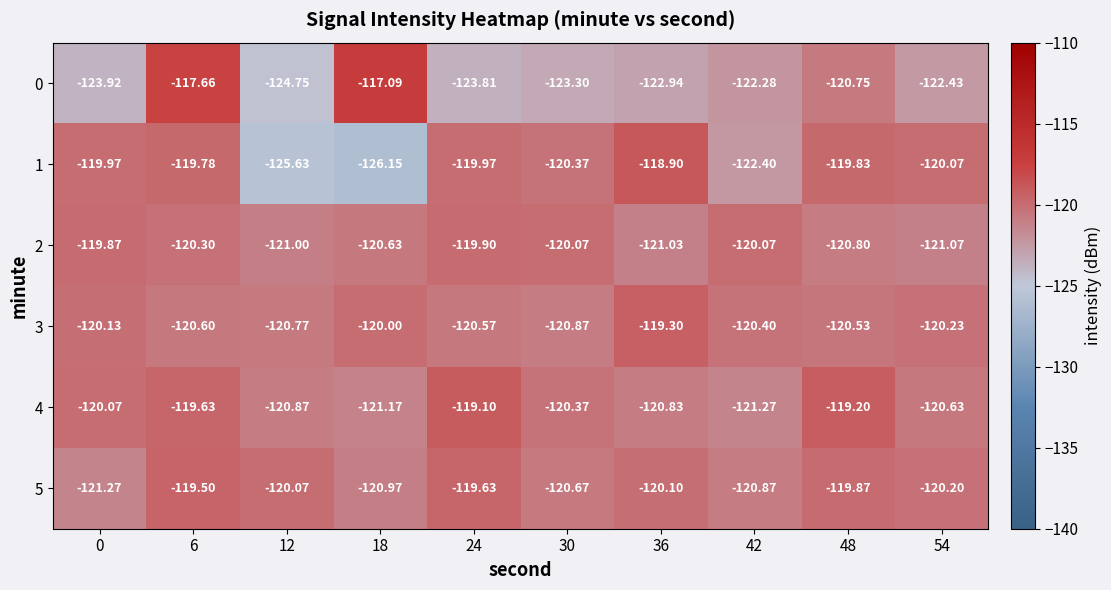

How many series are shown in this chart?

6